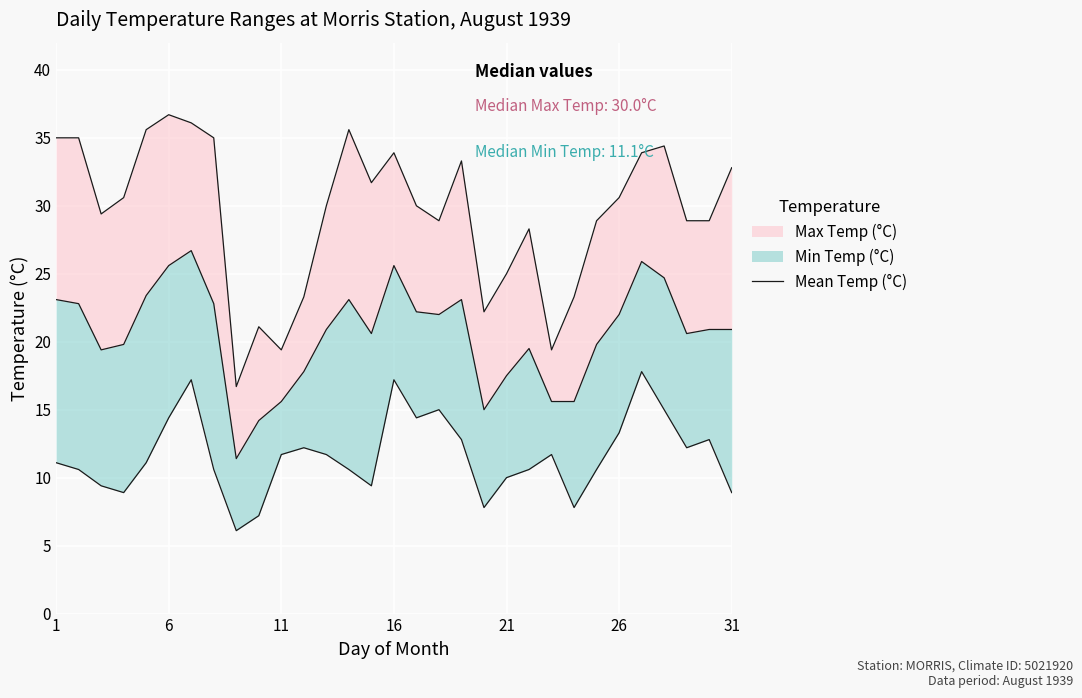

Which has a higher value, 21 or 11?

21